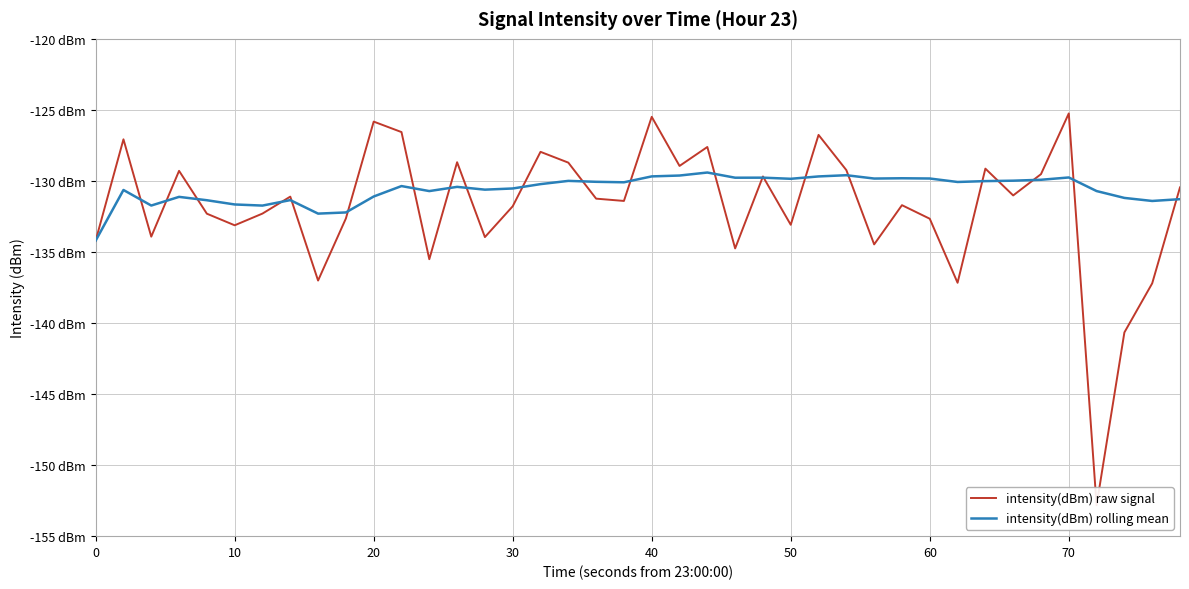

What is the greatest value displayed?

-125.2